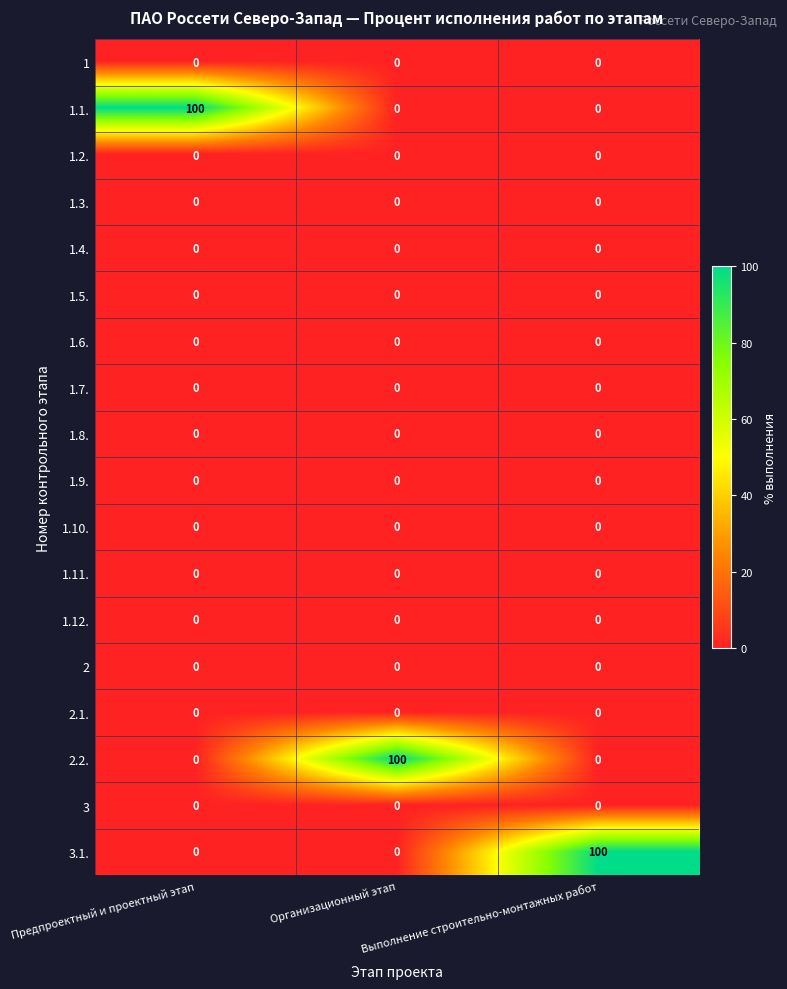

Which category has the highest value in the 3.1. series?

Выполнение строительно-монтажных работ